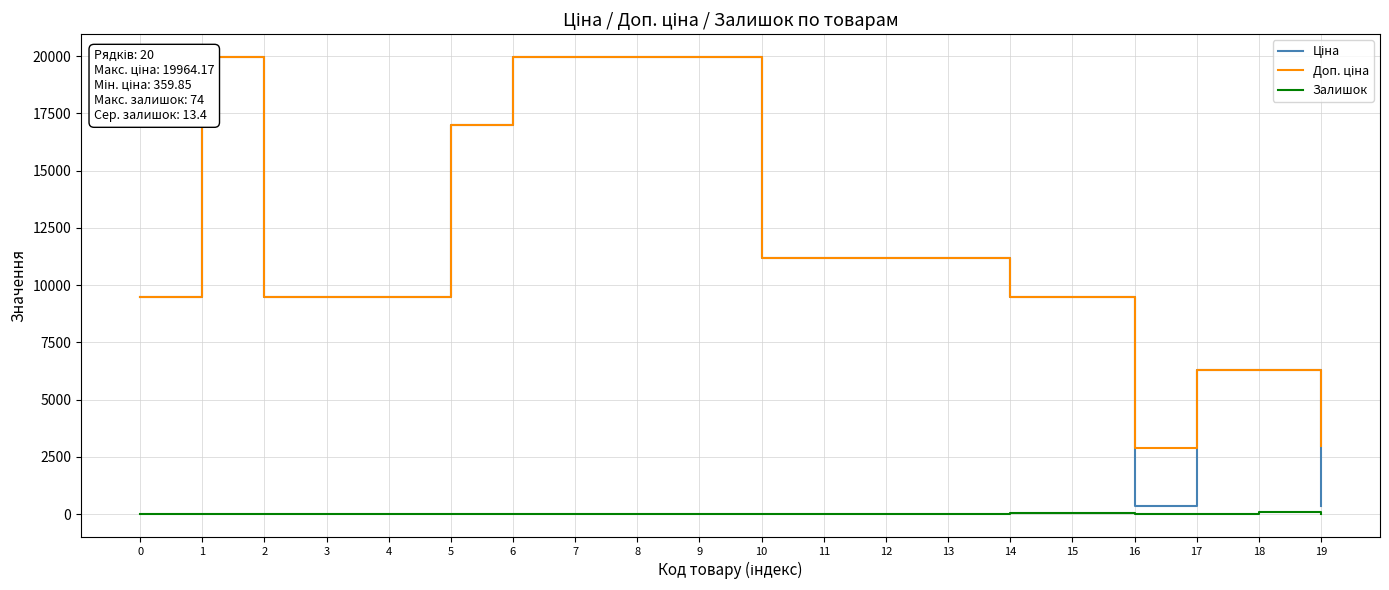

What are all the series names shown in the legend?

Ціна, Доп. ціна, Залишок